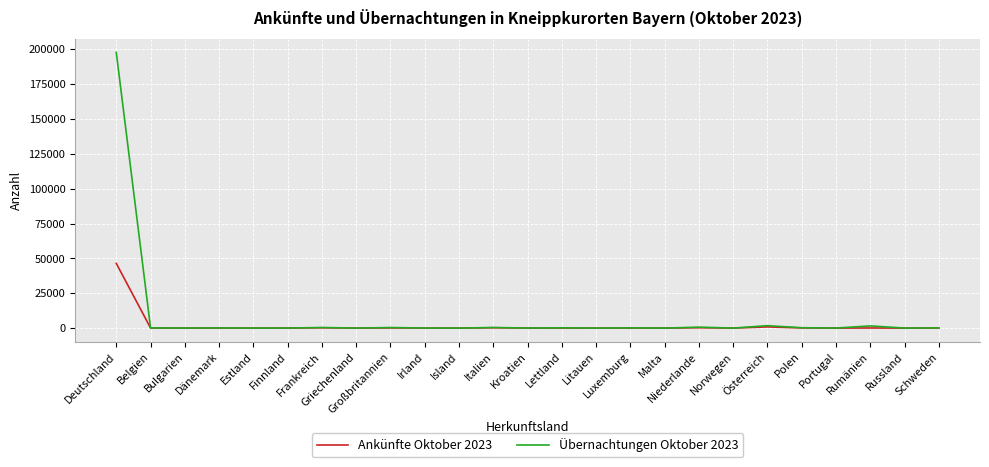

What is the difference between the maximum and second lowest values in the Ankünfte Oktober 2023 series?

46420